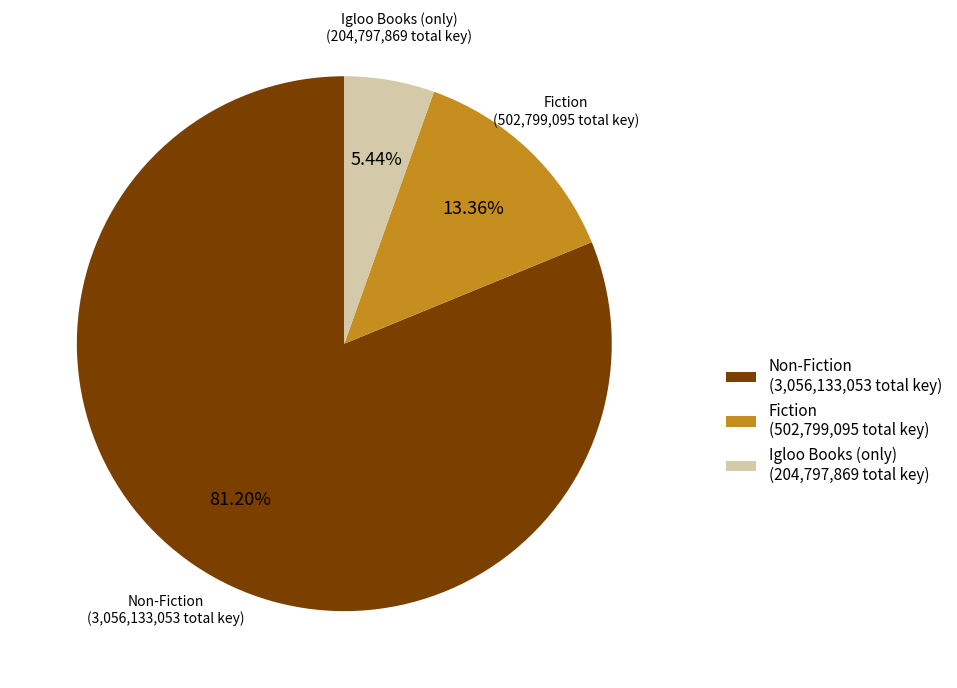

Which category has the biggest portion of the pie?

Non-Fiction (3,056,133,053 total key)